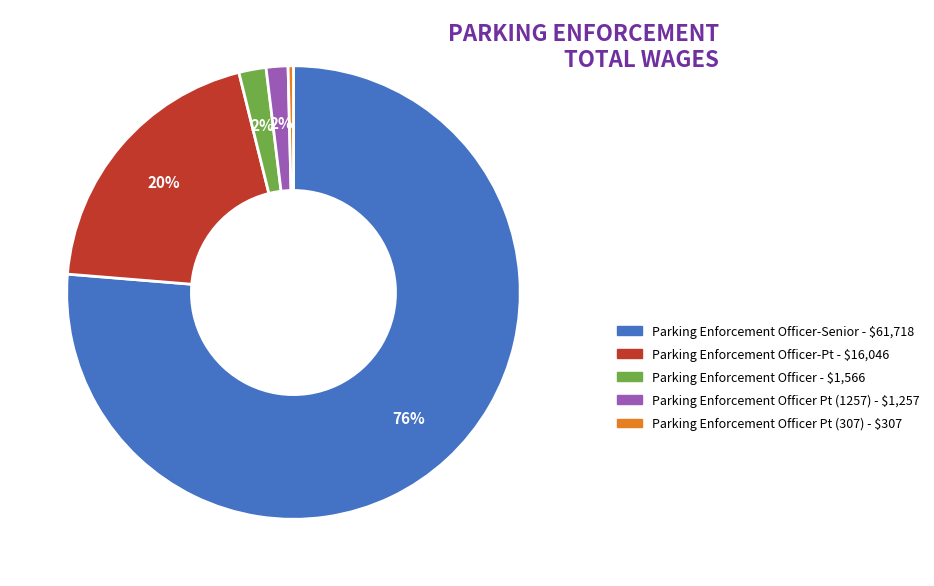

How many segments does this pie chart have?

5